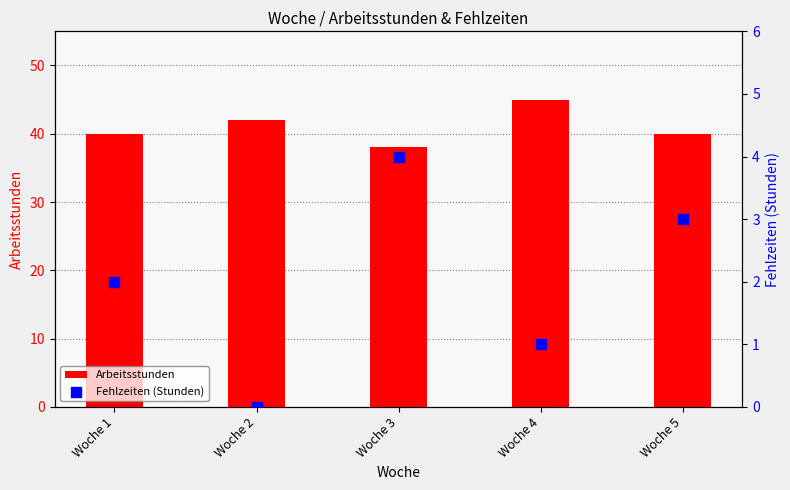

At how many categories does at least one series exceed 10?

5